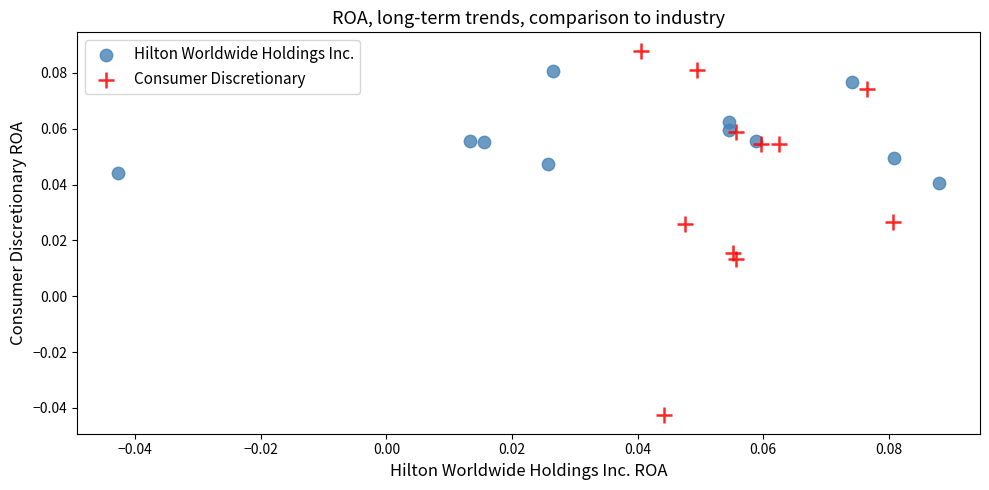

Which series contains the highest Y value?

Consumer Discretionary